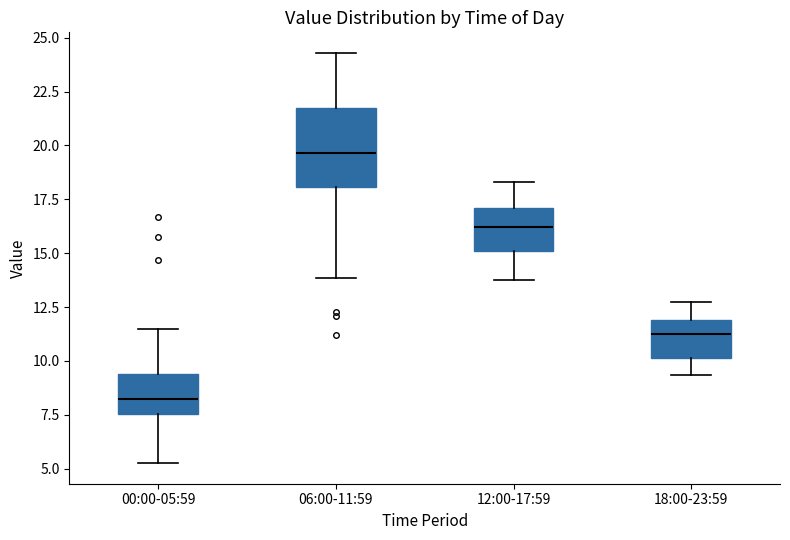

Which box's median line is the lowest?

00:00-05:59